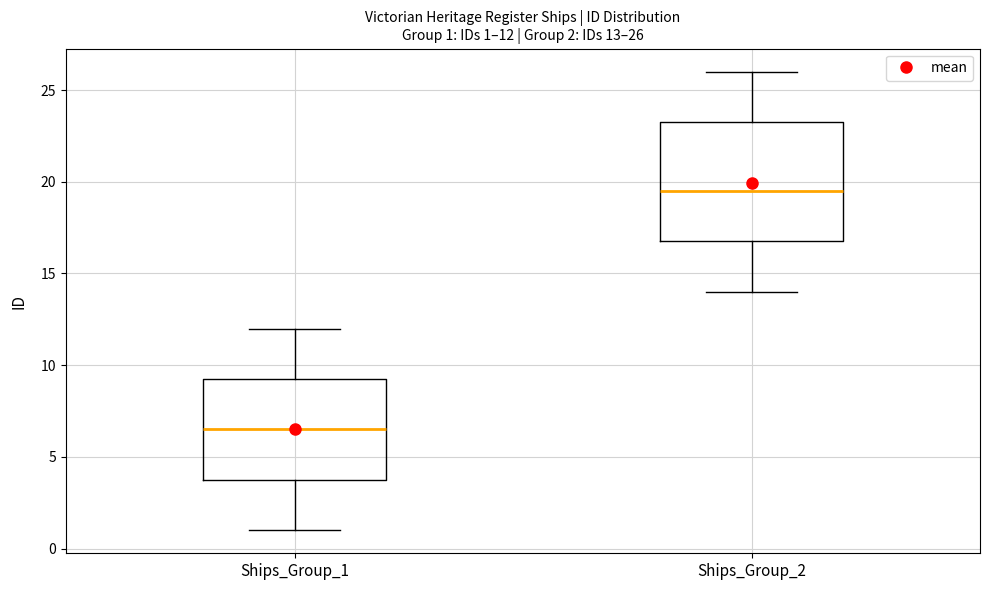

Which box has the highest median line?

Ships_Group_2